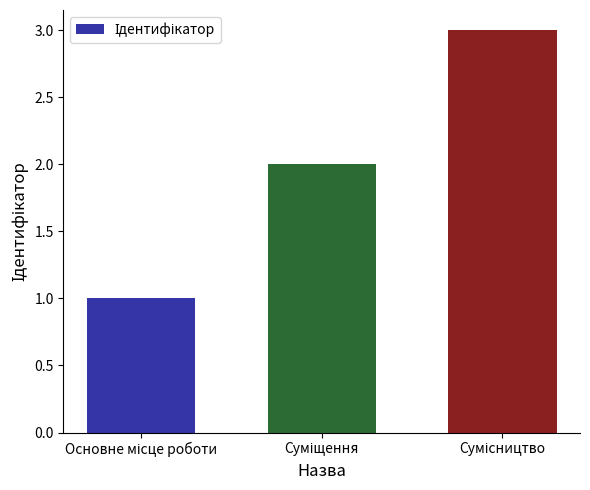

Reading left to right, what are all the values shown in this chart?

1	2	3